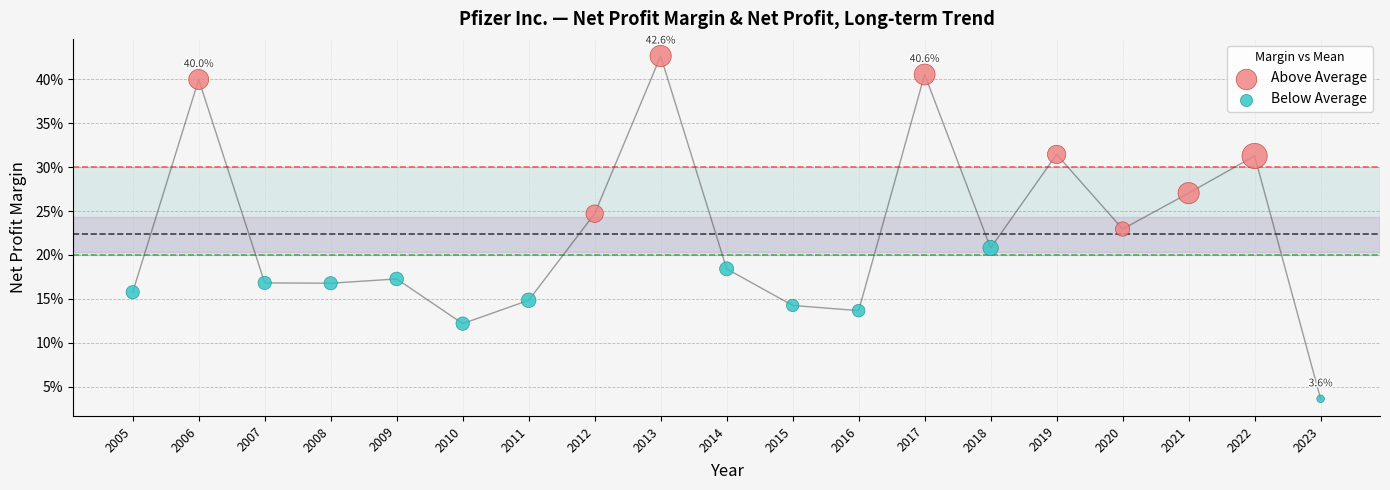

What are all the series names shown in the legend?

Above Average, Below Average